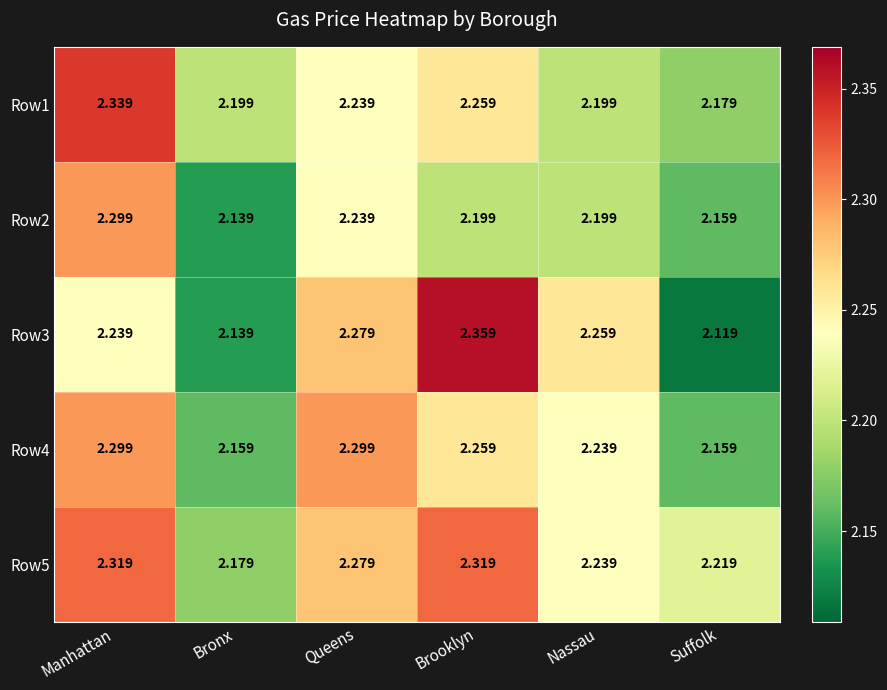

Where is Row3 nearest to the value 2?

Suffolk